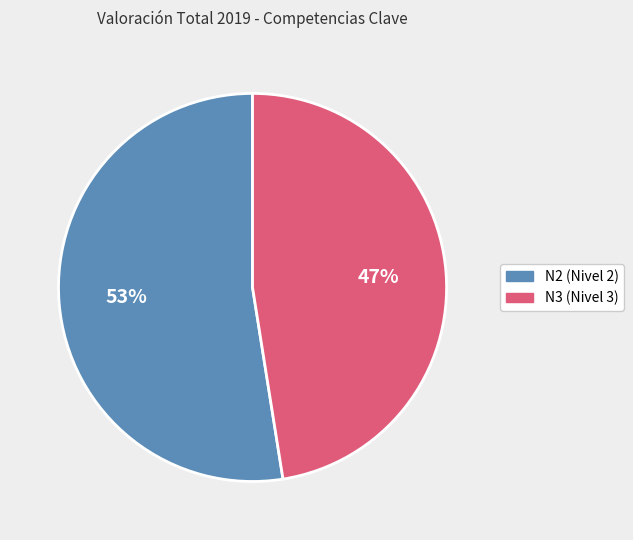

To the nearest percent, what is the average slice percentage?

50%